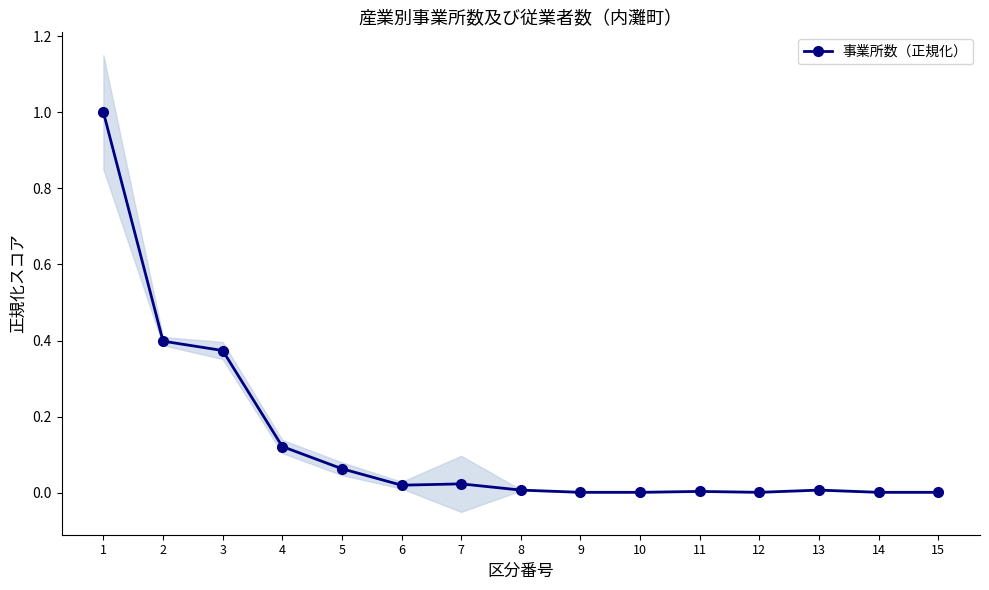

Is it true that the value at 4 is 0.1?

True